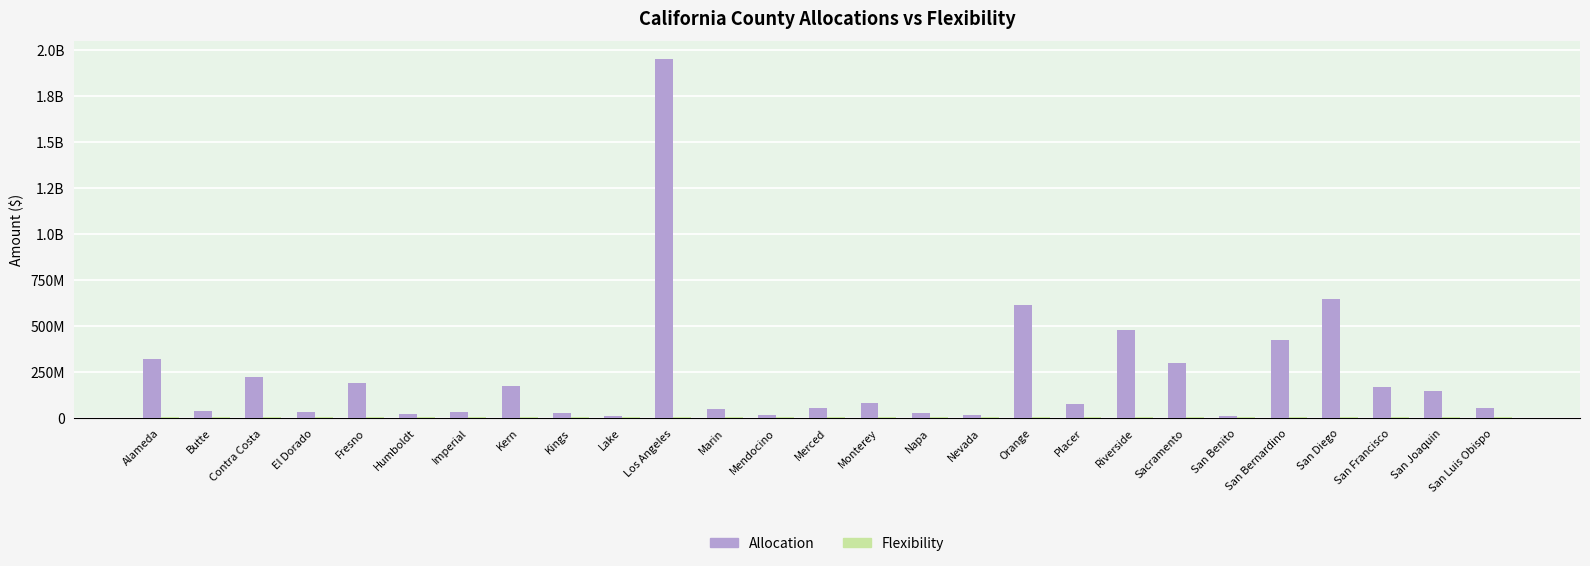

Is the value of Flexibility at El Dorado greater than the value of Allocation at Monterey?

No